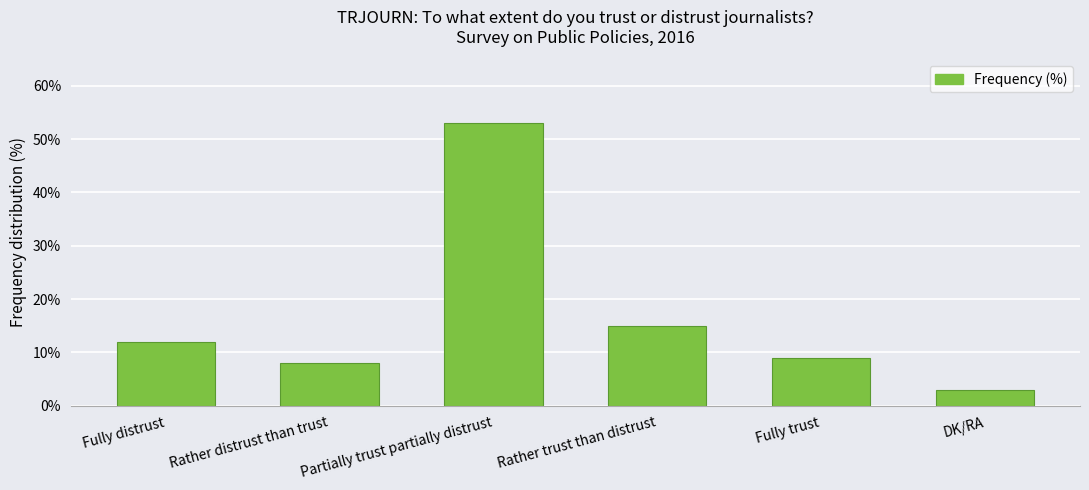

Reading right to left, extract all data points from this chart.

3	9	15	53	8	12